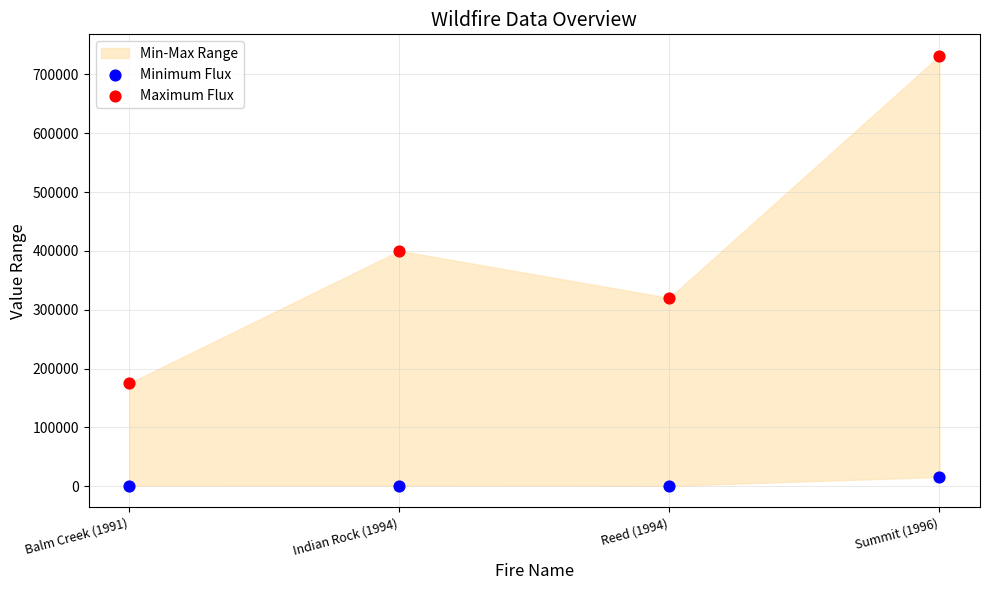

Which series contains the highest Y value?

Maximum Flux